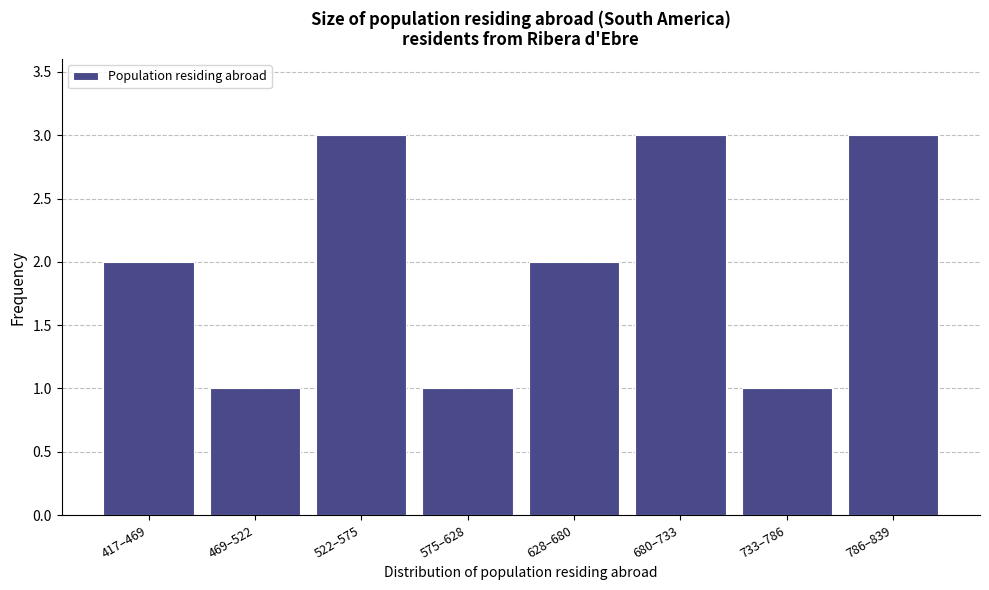

Reading left to right, list all the values displayed in this chart.

2	1	3	1	2	3	1	3